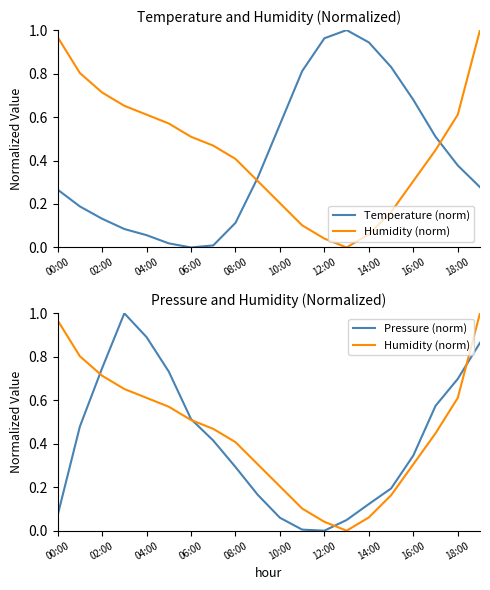

After their last crossing, which series has the higher values: Humidity (norm) or Pressure (norm)?

Humidity (norm)